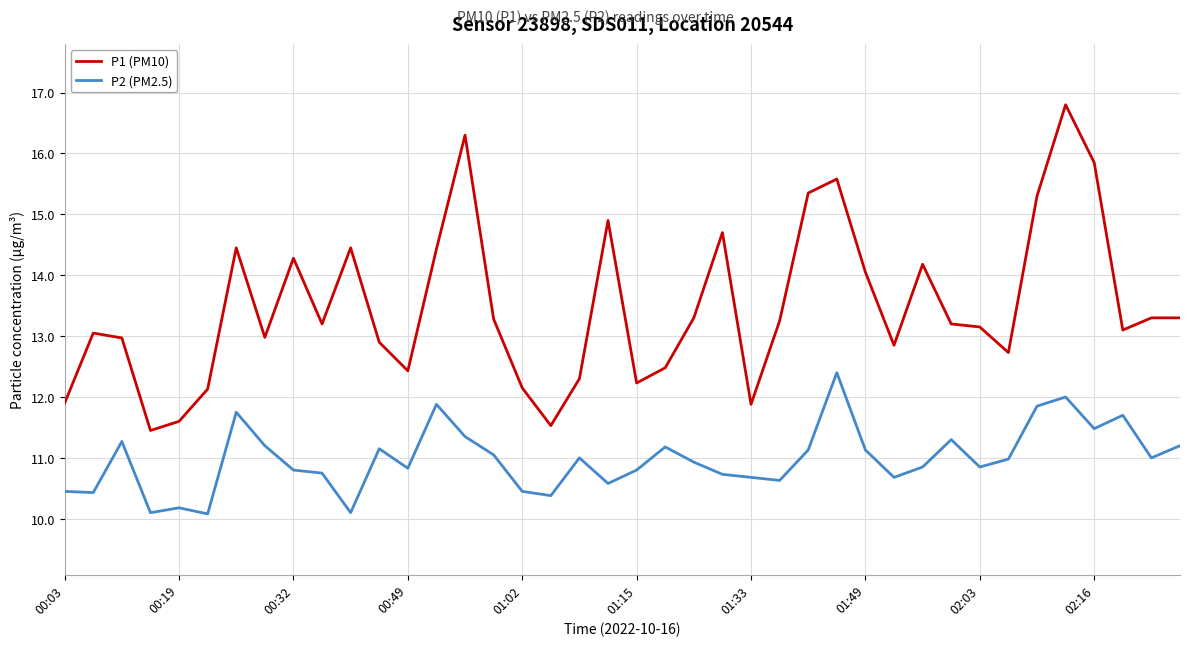

What is the highest value of the P2 (PM2.5) series?

12.4